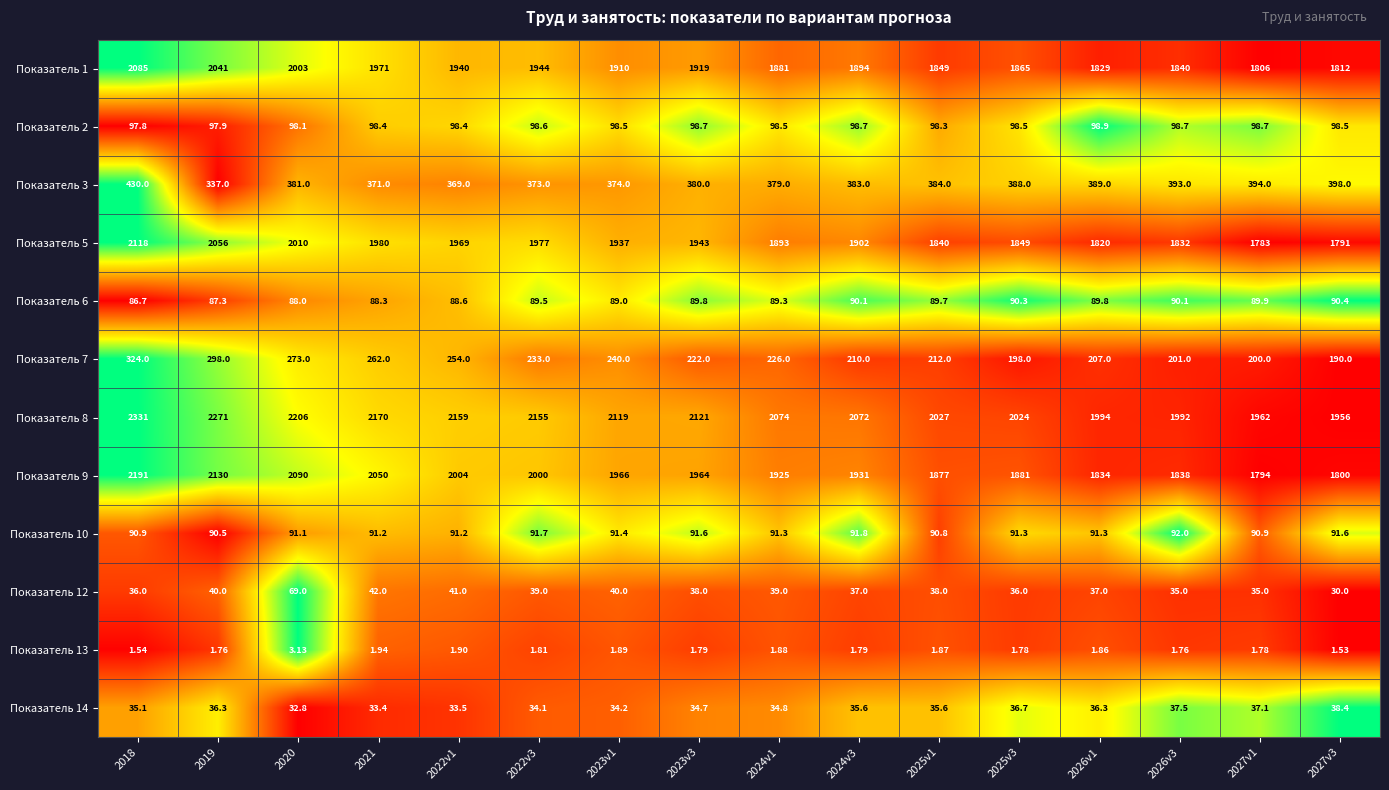

Is the value of Показатель 2 at 2027v3 greater than the value of Показатель 5 at 2024v3?

No